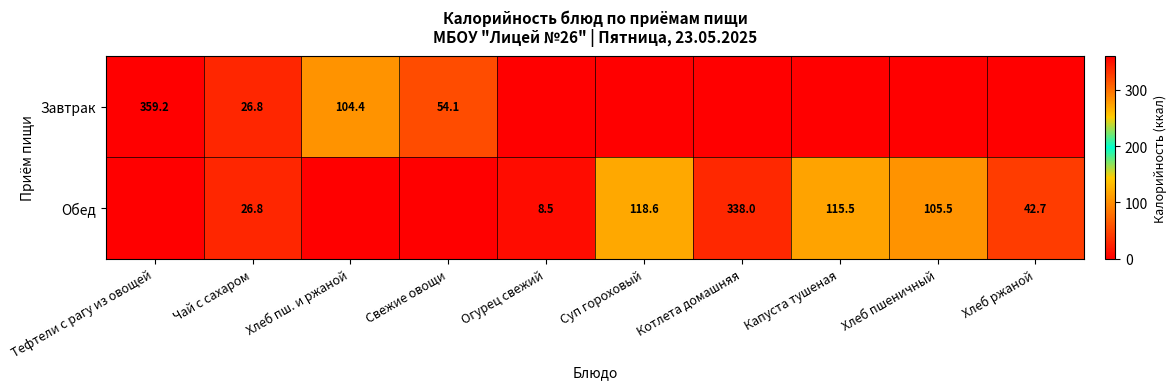

What is the difference between the highest and lowest values at Тефтели с рагу из овощей?

359.2